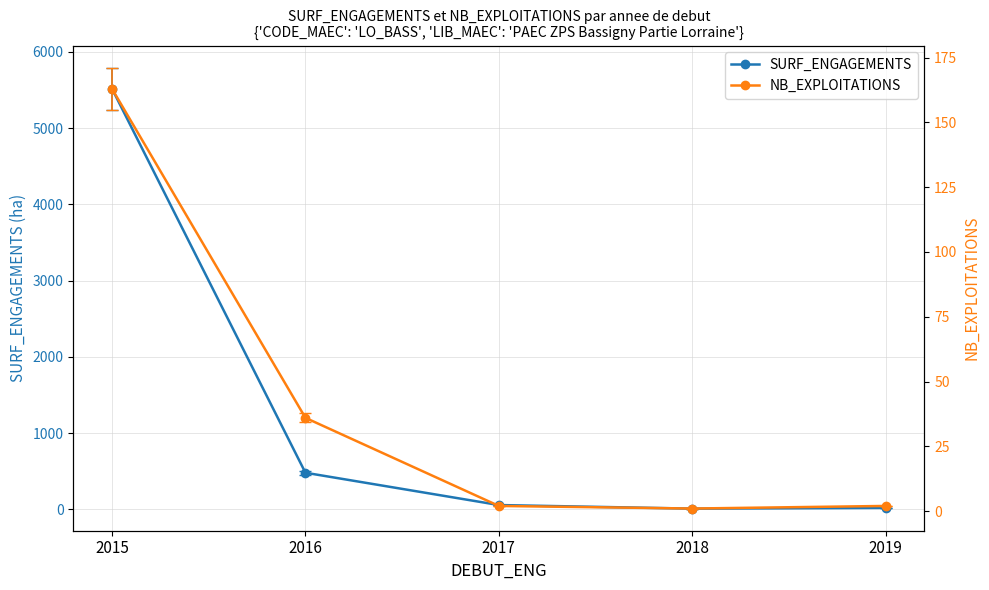

At which category does SURF_ENGAGEMENTS reach its first local valley?

2018